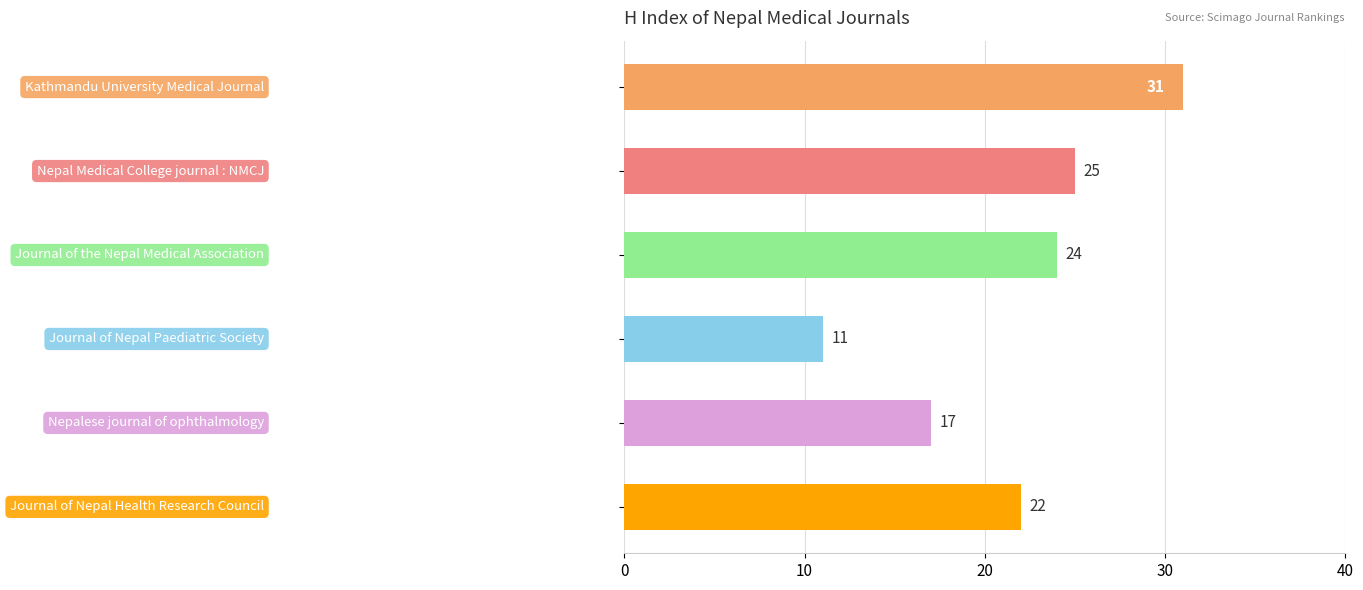

How many bars are there in total?

6